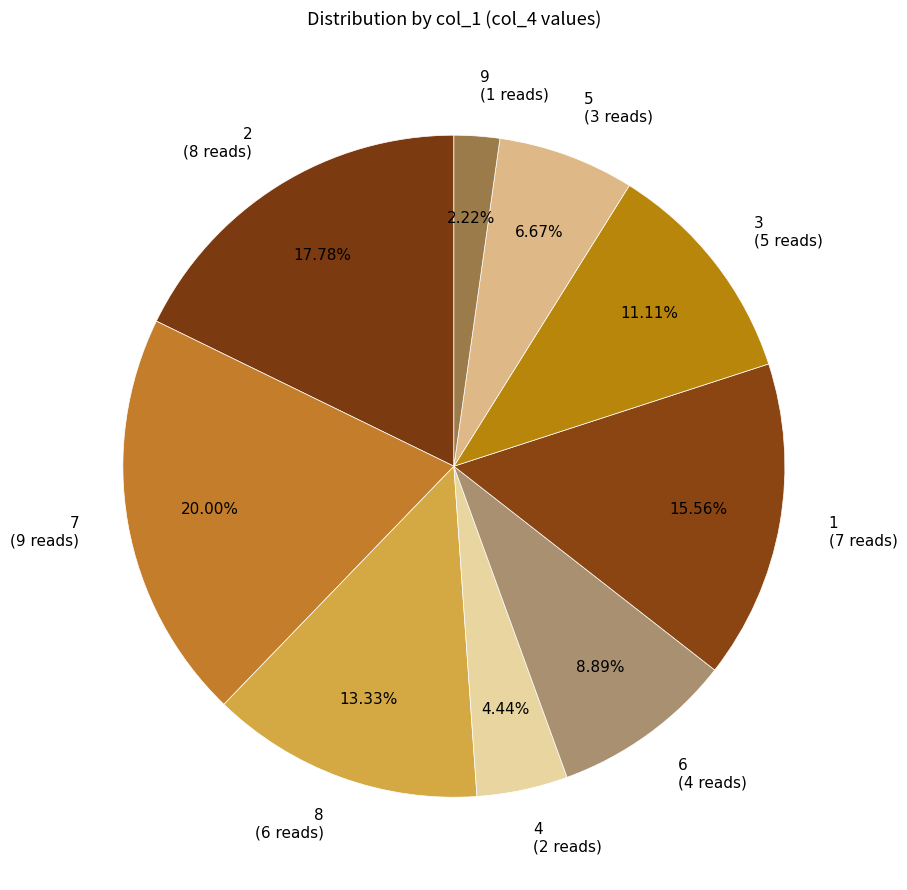

What percentage is NOT represented by 8?

86.7%